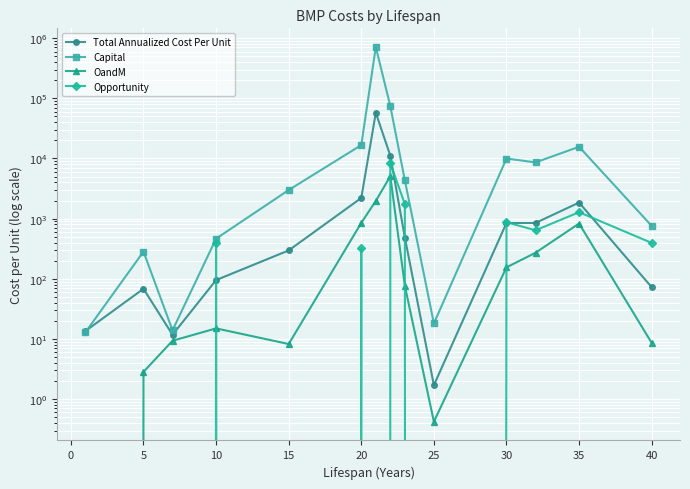

In Total Annualized Cost Per Unit, how many points are lower than both neighbors (excluding endpoints)?

2